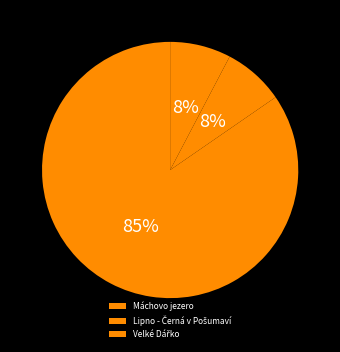

What is the majority slice?

Máchovo jezero